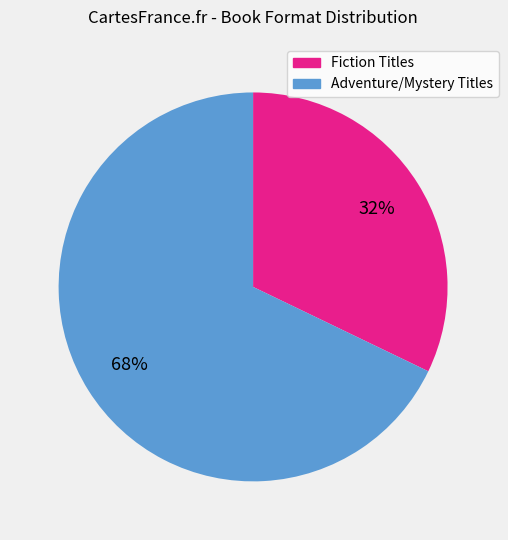

Which slice is the largest?

Adventure/Mystery Titles